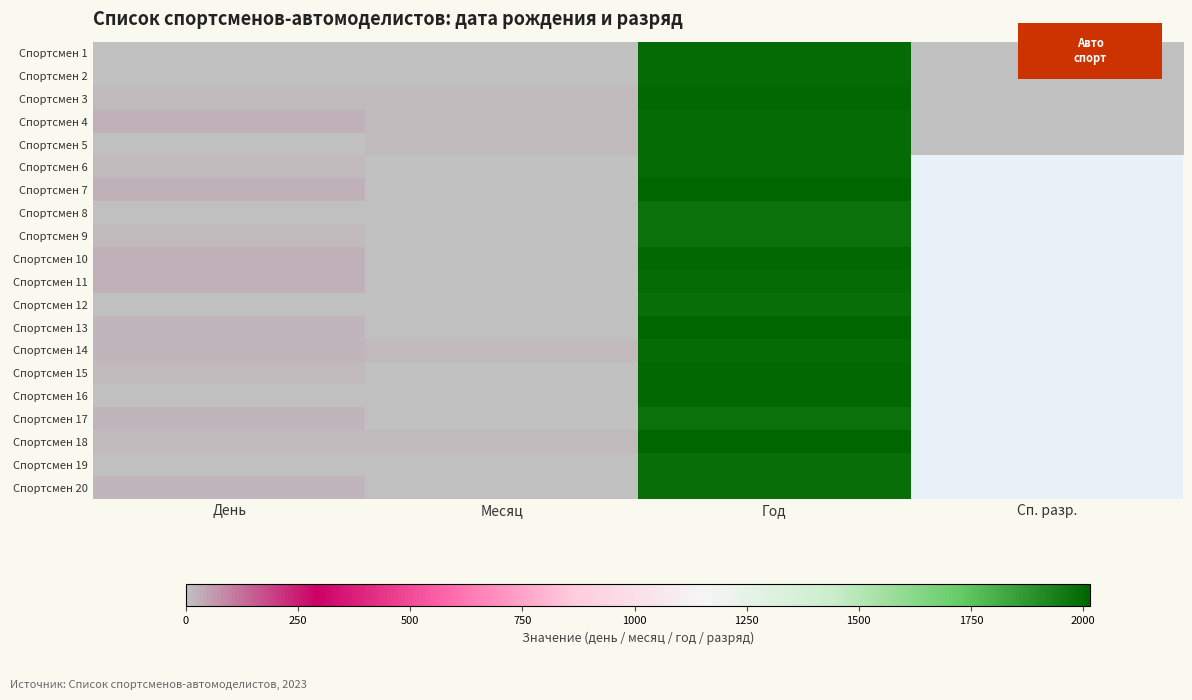

Is it true that Спортсмен 18 equals 15.6 at Месяц?

False